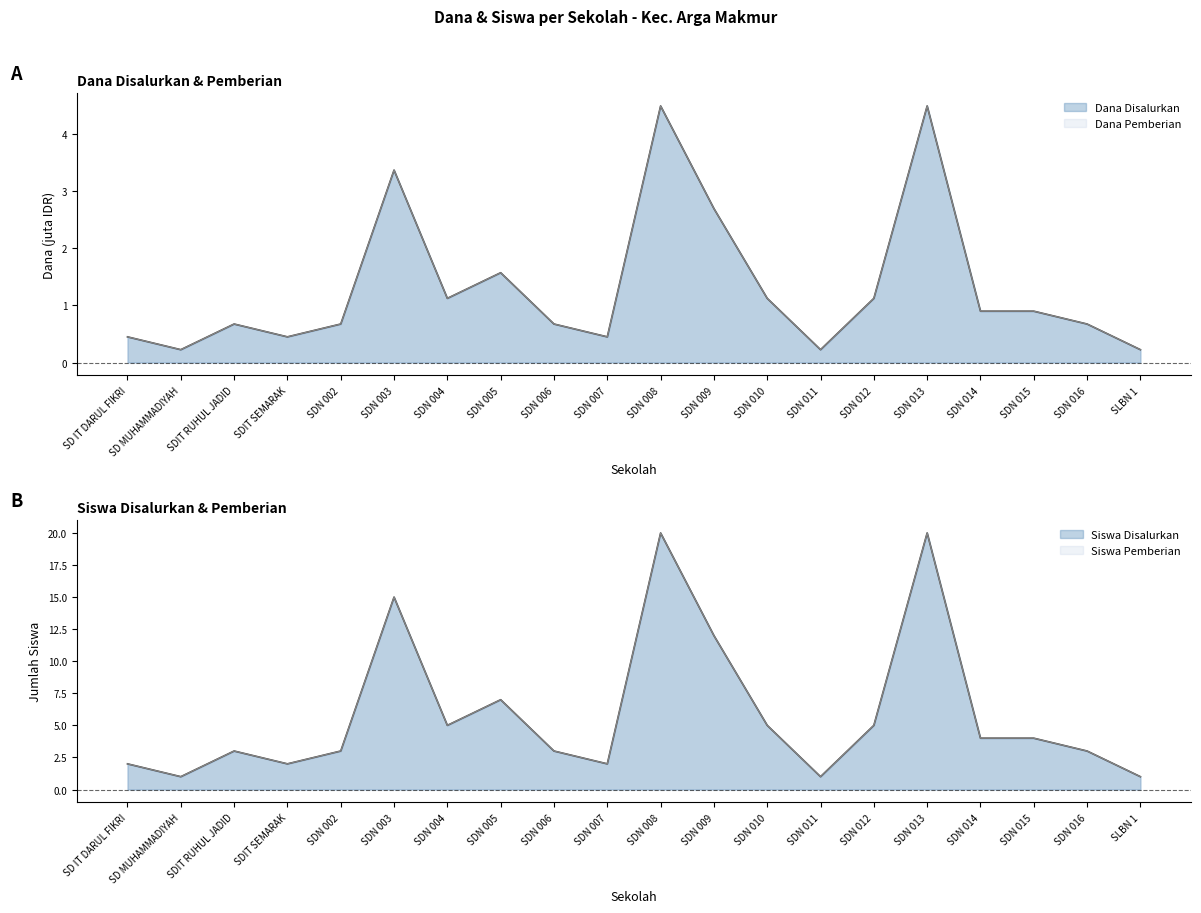

Reading right to left, transcribe all the data shown in this chart.

Dana Disalurkan: SLBN 1=0.2	SDN 016=0.7	SDN 015=0.9	SDN 014=0.9	SDN 013=4.5	SDN 012=1.1	SDN 011=0.2	SDN 010=1.1	SDN 009=2.7	SDN 008=4.5	SDN 007=0.5	SDN 006=0.7	SDN 005=1.6	SDN 004=1.1	SDN 003=3.4	SDN 002=0.7	SDIT SEMARAK=0.5	SDIT RUHUL JADID=0.7	SD MUHAMMADIYAH=0.2	SD IT DARUL FIKRI=0.5
Dana Pemberian: SLBN 1=0.2	SDN 016=0.7	SDN 015=0.9	SDN 014=0.9	SDN 013=4.5	SDN 012=1.1	SDN 011=0.2	SDN 010=1.1	SDN 009=2.7	SDN 008=4.5	SDN 007=0.5	SDN 006=0.7	SDN 005=1.6	SDN 004=1.1	SDN 003=3.4	SDN 002=0.7	SDIT SEMARAK=0.5	SDIT RUHUL JADID=0.7	SD MUHAMMADIYAH=0.2	SD IT DARUL FIKRI=0.5
Siswa Disalurkan: SLBN 1=1.0	SDN 016=3.0	SDN 015=4.0	SDN 014=4.0	SDN 013=20.0	SDN 012=5.0	SDN 011=1.0	SDN 010=5.0	SDN 009=12.0	SDN 008=20.0	SDN 007=2.0	SDN 006=3.0	SDN 005=7.0	SDN 004=5.0	SDN 003=15.0	SDN 002=3.0	SDIT SEMARAK=2.0	SDIT RUHUL JADID=3.0	SD MUHAMMADIYAH=1.0	SD IT DARUL FIKRI=2.0
Siswa Pemberian: SLBN 1=1.0	SDN 016=3.0	SDN 015=4.0	SDN 014=4.0	SDN 013=20.0	SDN 012=5.0	SDN 011=1.0	SDN 010=5.0	SDN 009=12.0	SDN 008=20.0	SDN 007=2.0	SDN 006=3.0	SDN 005=7.0	SDN 004=5.0	SDN 003=15.0	SDN 002=3.0	SDIT SEMARAK=2.0	SDIT RUHUL JADID=3.0	SD MUHAMMADIYAH=1.0	SD IT DARUL FIKRI=2.0